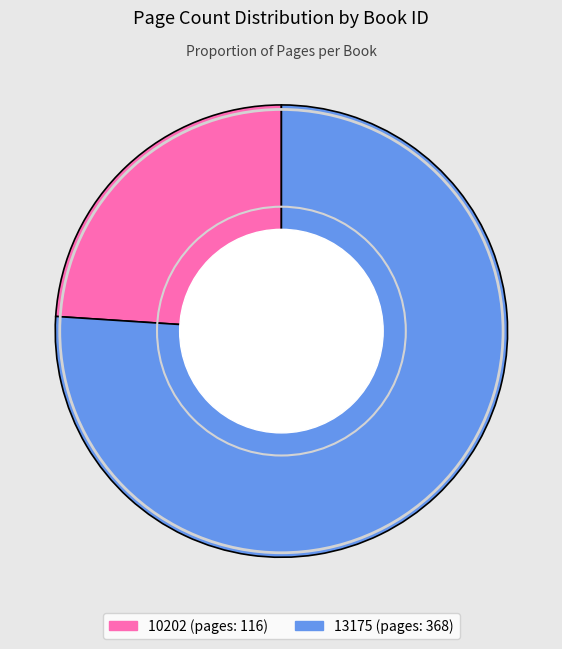

Is there any slice that represents more than half of the pie?

Yes